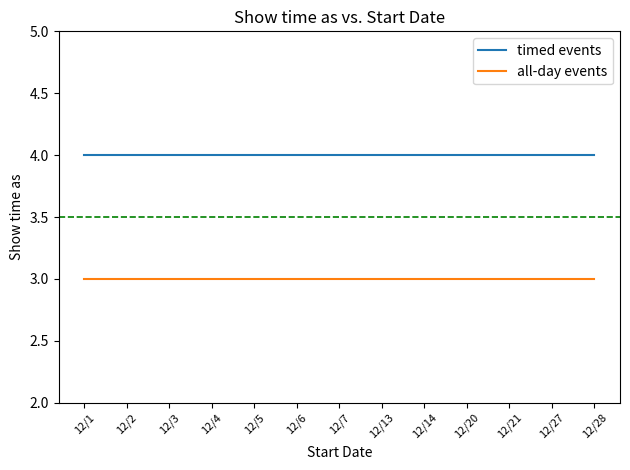

Does the chart have visible grid lines?

No